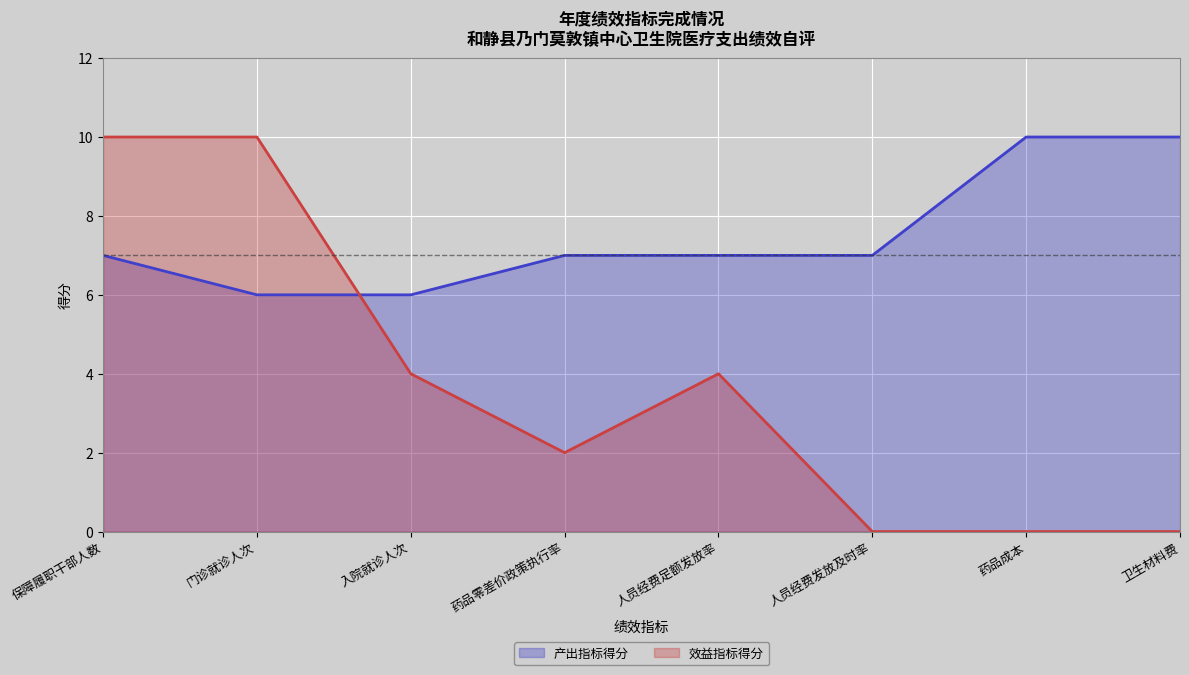

Reading left to right, transcribe all the data shown in this chart.

产出指标得分: 7	6	6	7	7	7	10	10
效益指标得分: 10	10	4	2	4	0	0	0